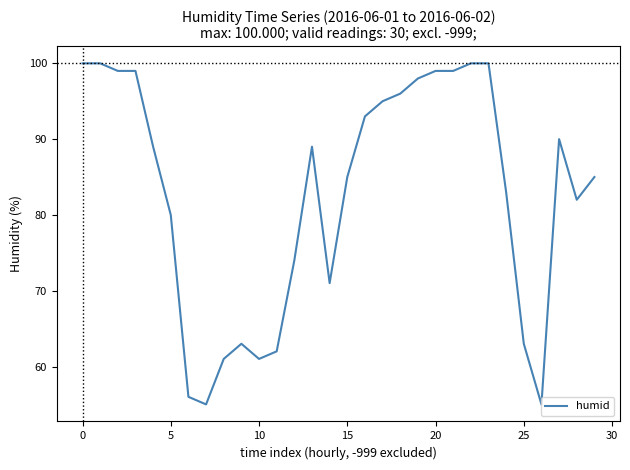

What is the smallest value displayed?

55